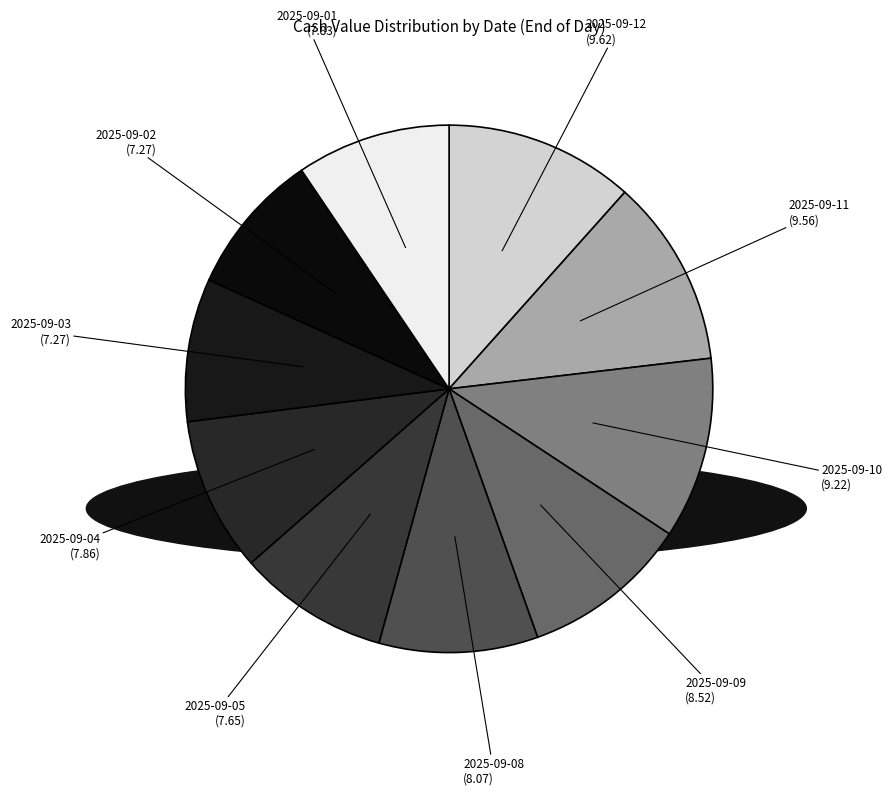

Do 2025-09-09 (8.52) and 2025-09-04 (7.86) together represent more than half of the pie?

No